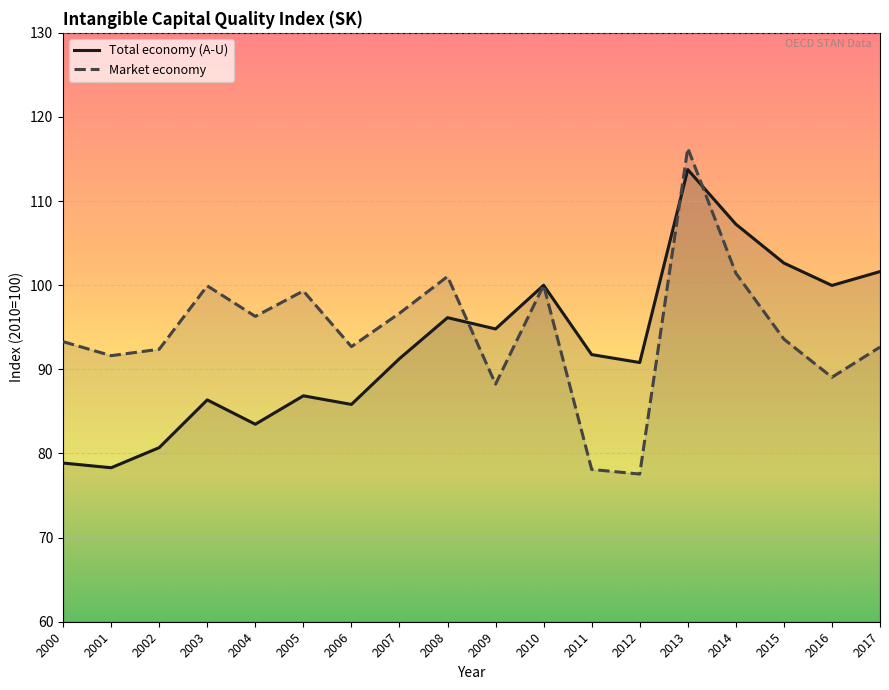

Reading left to right, what are all the values shown in this chart?

Total economy (A-U): 78.9	78.3	80.7	86.4	83.5	86.9	85.8	91.3	96.1	94.8	100.0	91.8	90.8	113.7	107.3	102.6	100.0	101.6
Market economy: 93.3	91.6	92.4	99.9	96.3	99.3	92.7	96.7	101.0	88.2	100.0	78.1	77.6	116.3	101.4	93.6	89.1	92.6